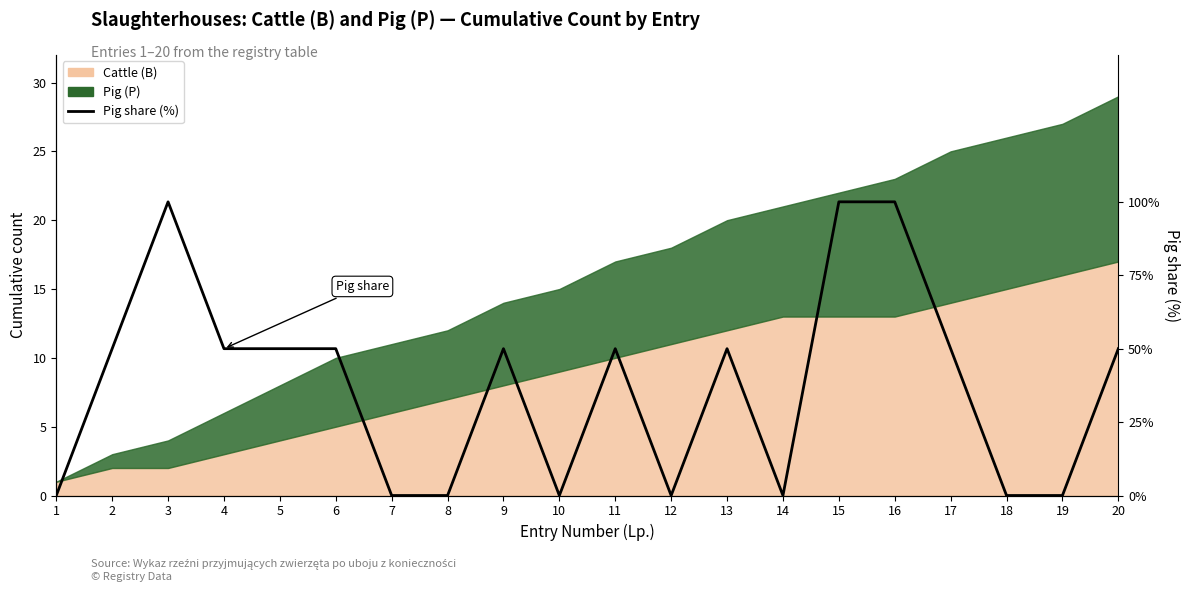

The value at 6 is 50. True or false?

True